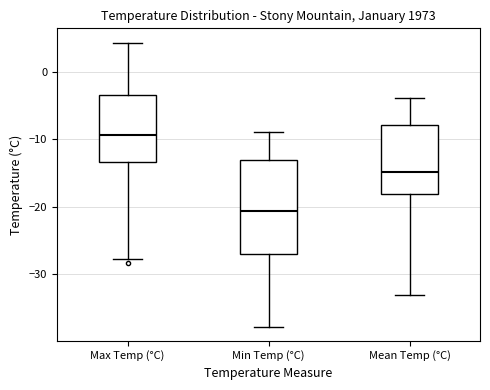

Where is the upper edge of the box for Max Temp (°C) on the y-axis? The values are not printed on the chart, so give them approximately, as read against the axis.

-3